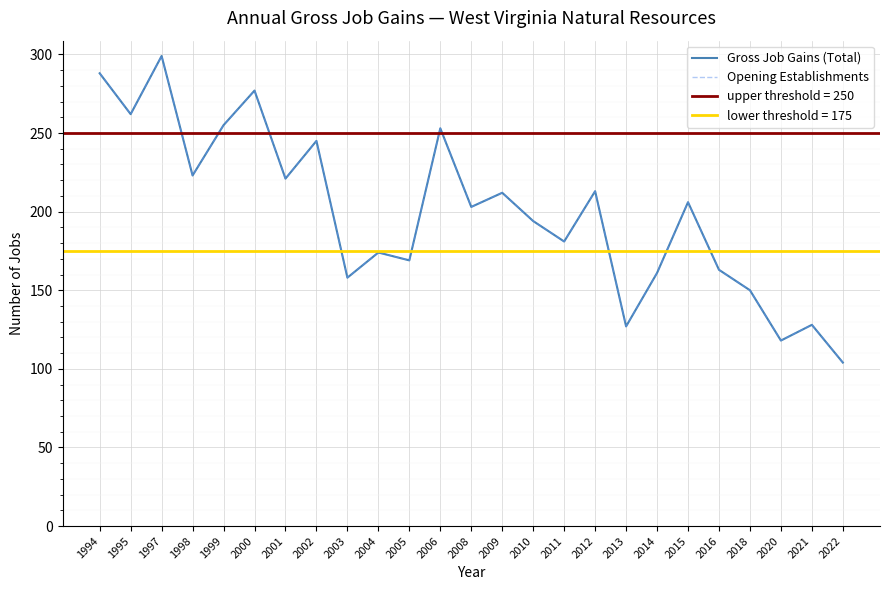

Reading right to left, list all the values displayed in this chart.

Gross Job Gains (Total): 104	128	118	150	163	206	161	127	213	181	194	212	203	253	169	174	158	245	221	277	255	223	299	262	288
Opening Establishments: 104	128	118	150	163	206	161	127	213	181	194	212	203	253	169	174	158	245	221	277	255	223	299	262	288